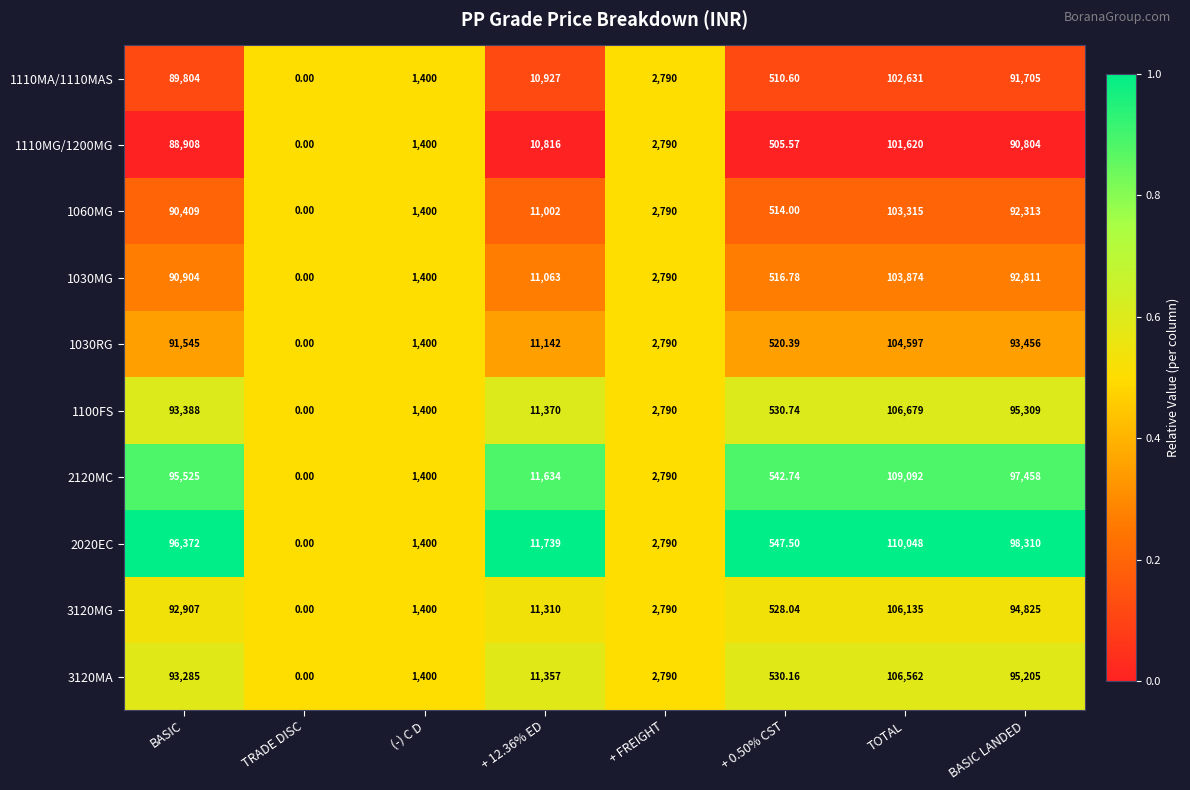

What is the total value across all series at (-) C D?

14000.0